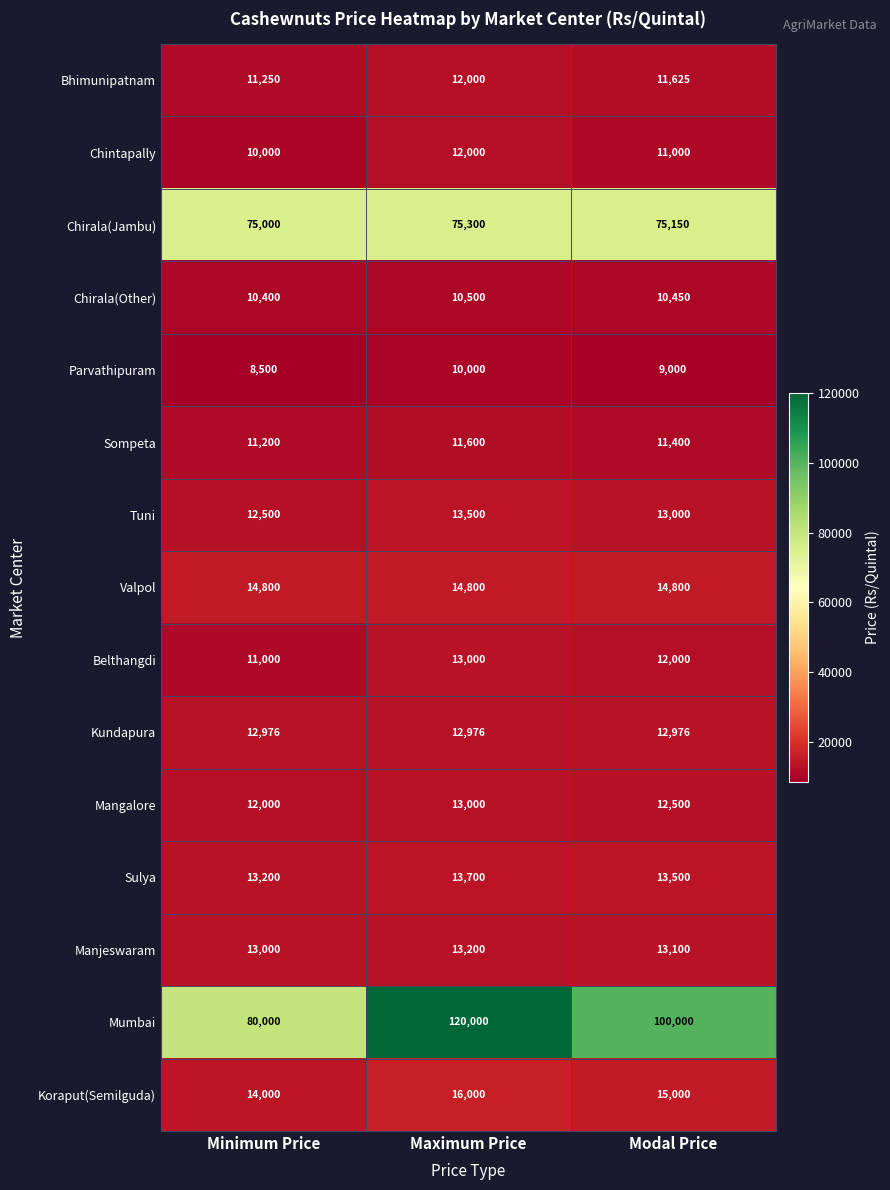

Rank the series at Minimum Price from highest to lowest value.

Mumbai, Chirala(Jambu), Valpol, Koraput(Semilguda), Sulya, Manjeswaram, Kundapura, Tuni, Mangalore, Bhimunipatnam, Sompeta, Belthangdi, Chirala(Other), Chintapally, Parvathipuram